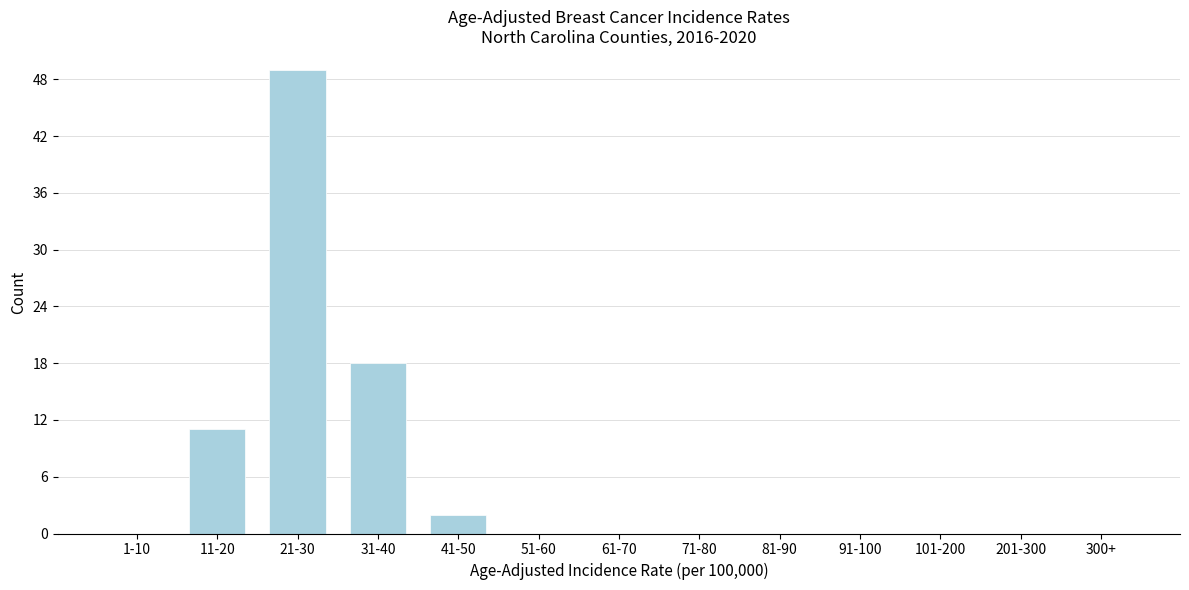

Reading left to right, what are all the values shown in this chart?

1-10=0	11-20=11	21-30=49	31-40=18	41-50=2	51-60=0	61-70=0	71-80=0	81-90=0	91-100=0	101-200=0	201-300=0	300+=0